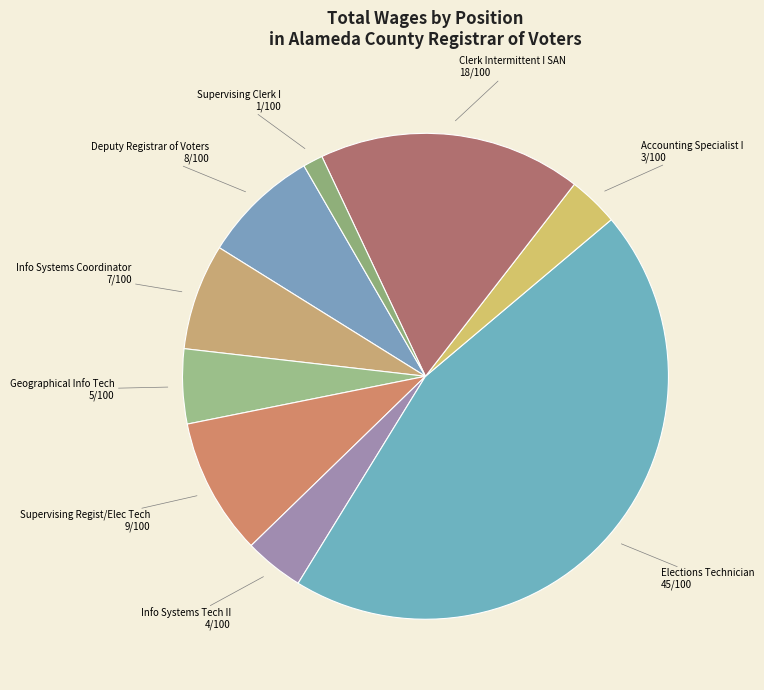

How many slices are in this pie chart?

9